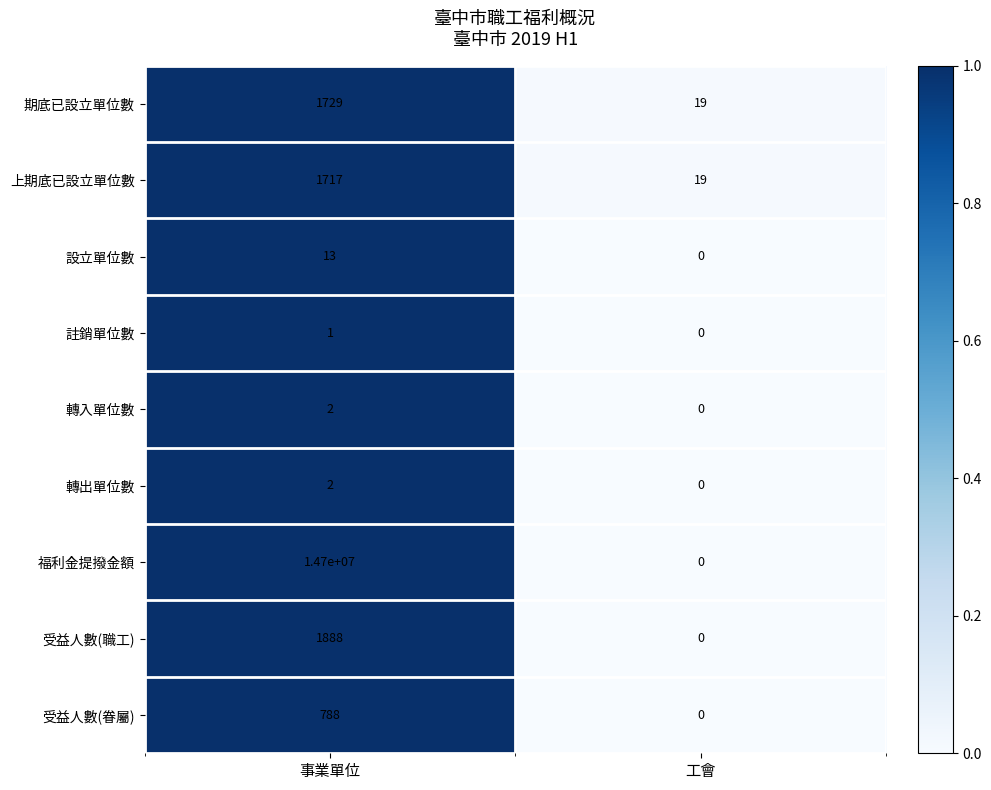

True or false: 轉入單位數 has a value of 2 at 事業單位.

True